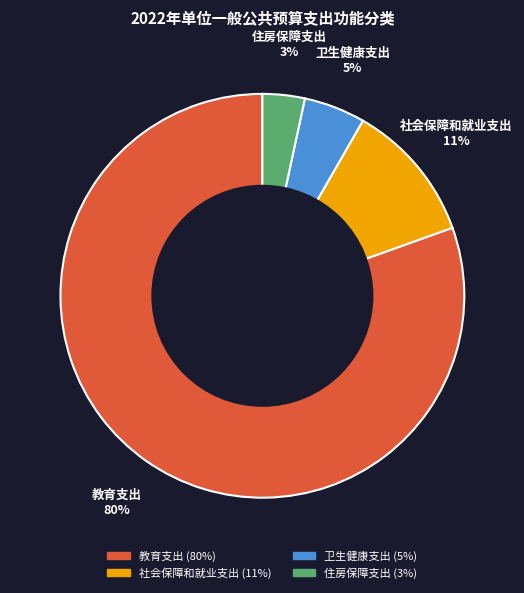

Approximately how many times larger is the value at 住房保障支出 compared to 社会保障和就业支出?

0.3